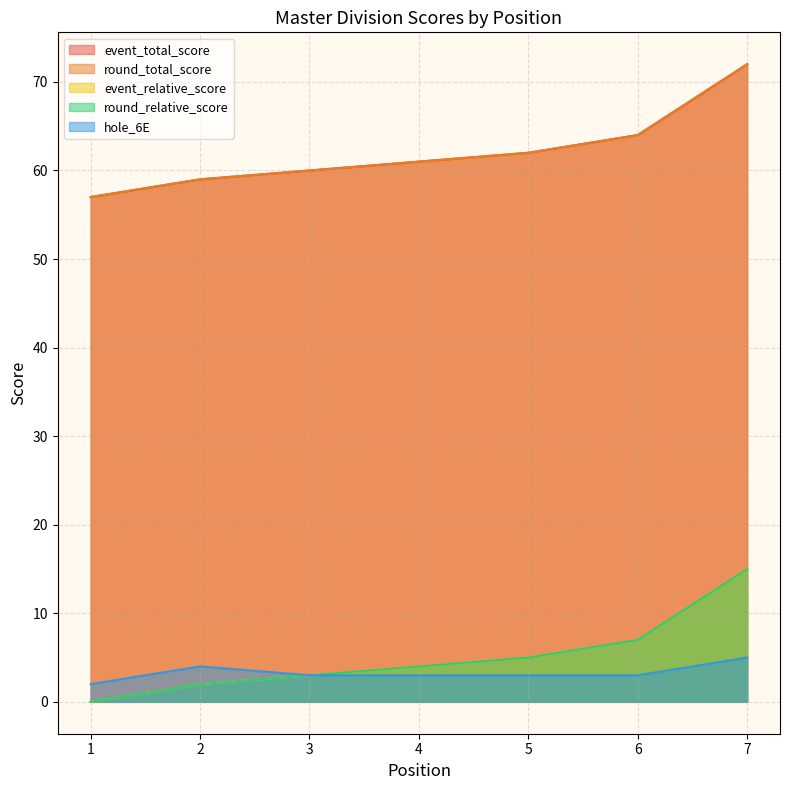

What is the difference between the second highest and minimum values in the event_relative_score series?

7